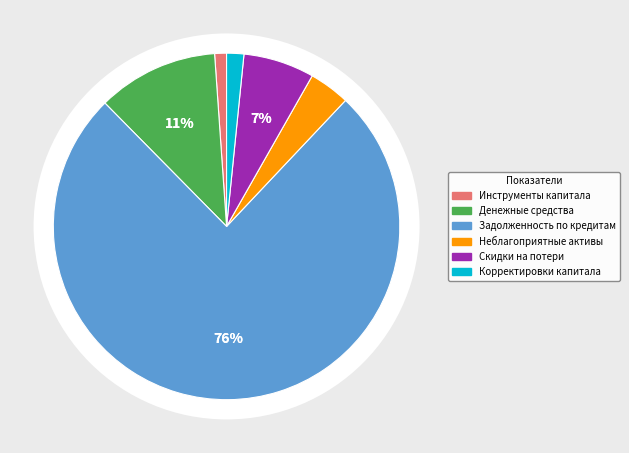

True or false: Остаток задолженности по кредитам accounts for 68% of the total.

False